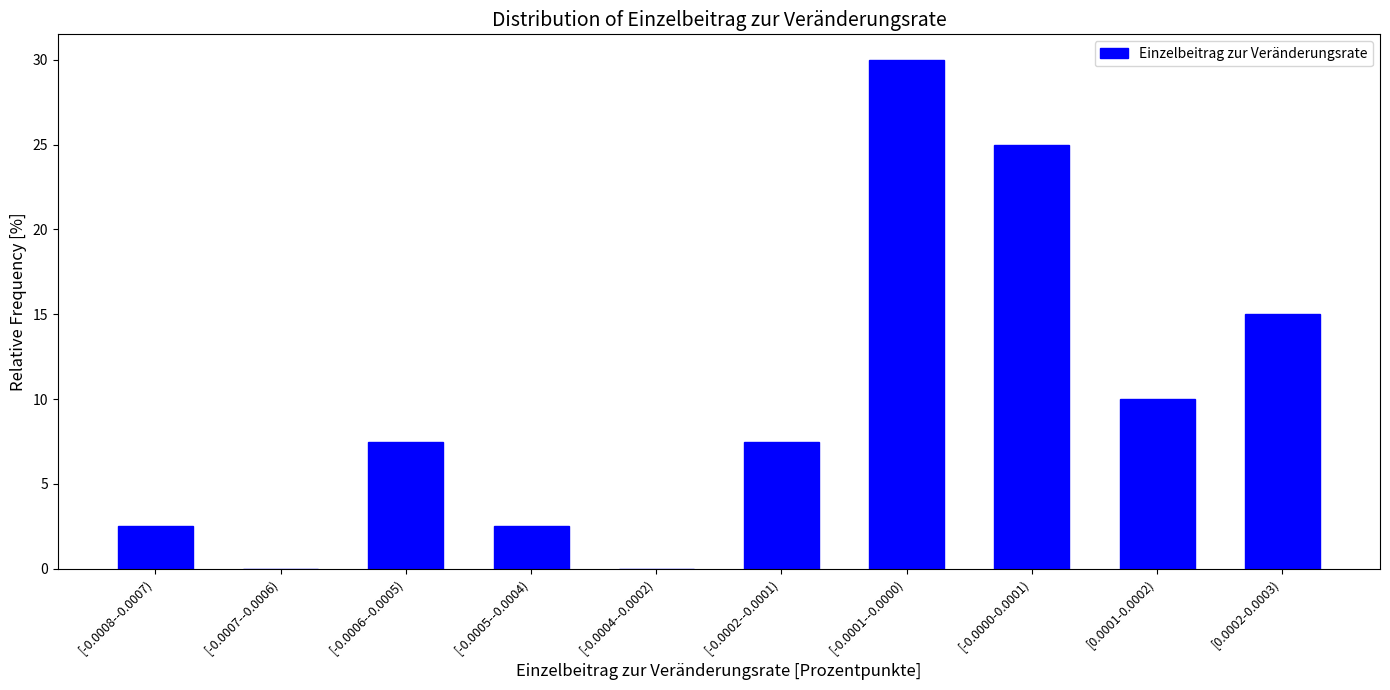

Reading left to right, what are all the values shown in this chart?

[-0.0008--0.0007)=2.5	[-0.0007--0.0006)=0.0	[-0.0006--0.0005)=7.5	[-0.0005--0.0004)=2.5	[-0.0004--0.0002)=0.0	[-0.0002--0.0001)=7.5	[-0.0001--0.0000)=30.0	[-0.0000-0.0001)=25.0	[0.0001-0.0002)=10.0	[0.0002-0.0003)=15.0